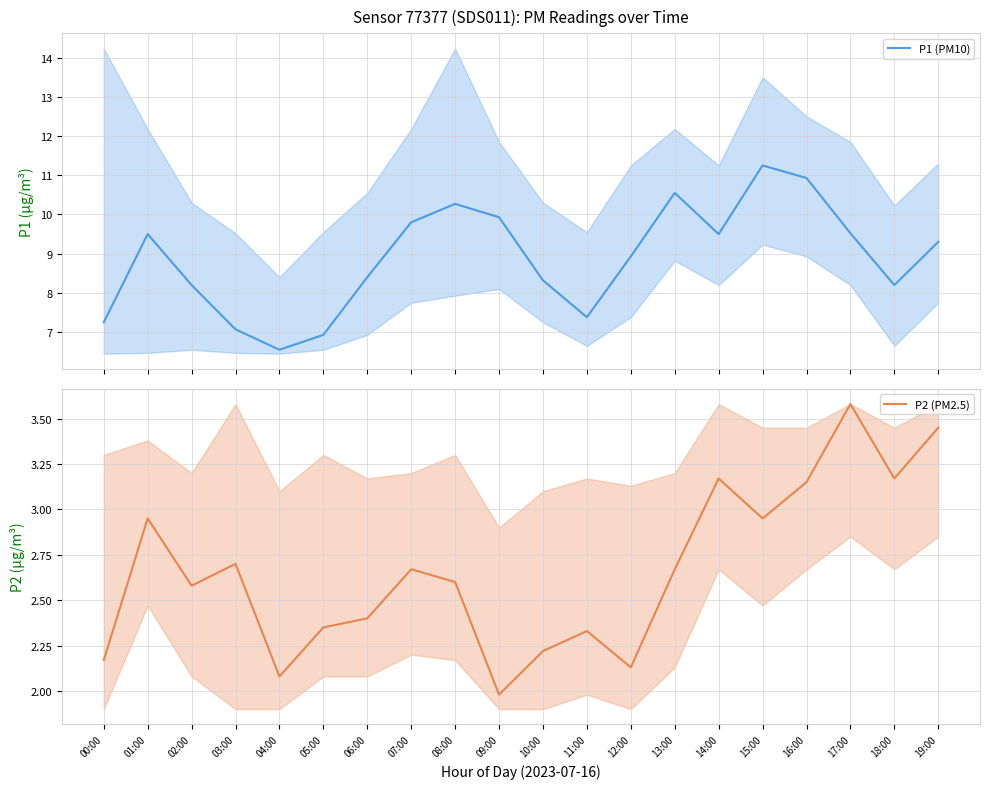

List the series in order of their peak value, lowest first.

P2 (PM2.5), P1 (PM10)